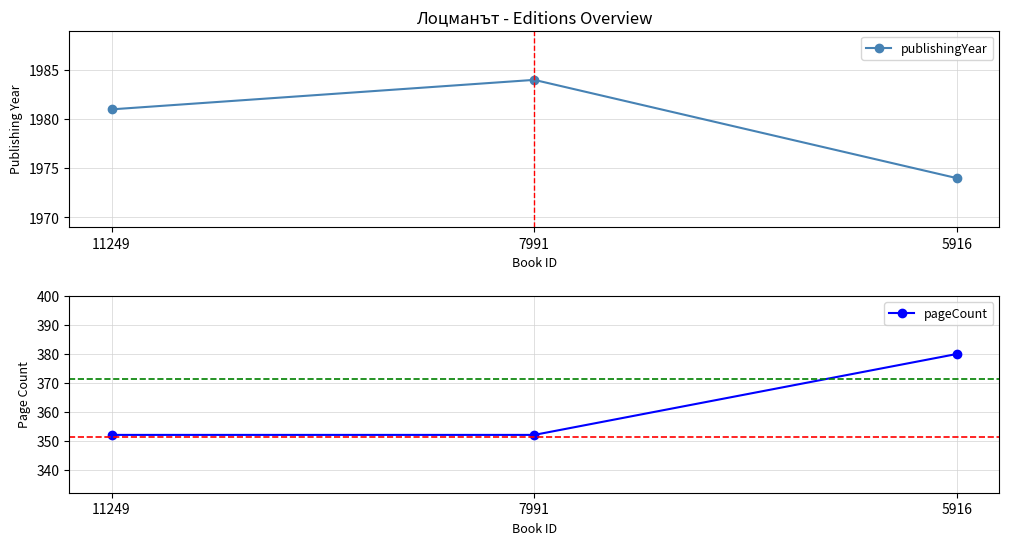

Rank the series at 5916 from highest to lowest value.

publishingYear, pageCount